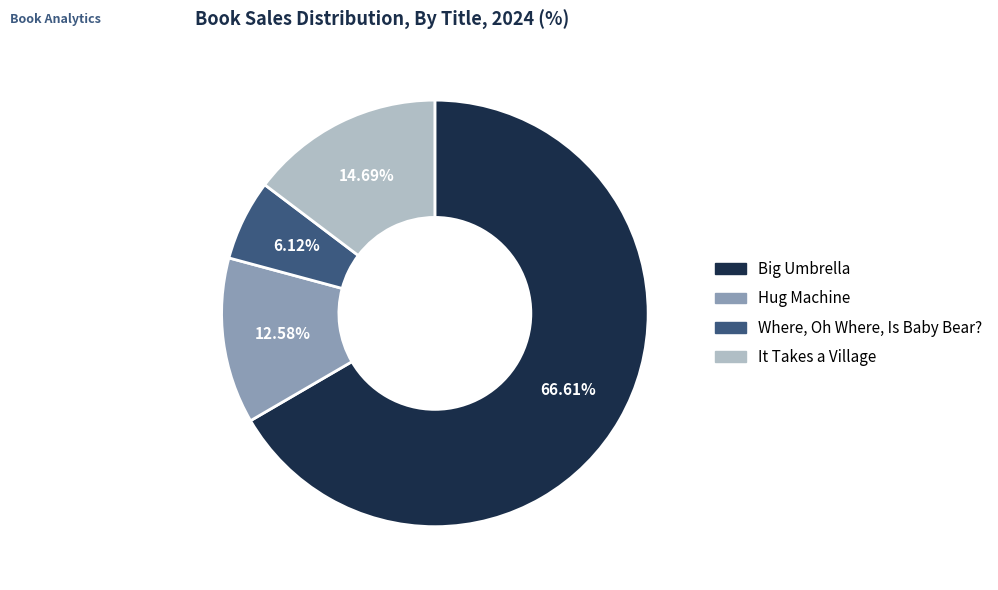

What is the ratio of the value at Where, Oh Where, Is Baby Bear? to the value at It Takes a Village?

0.4